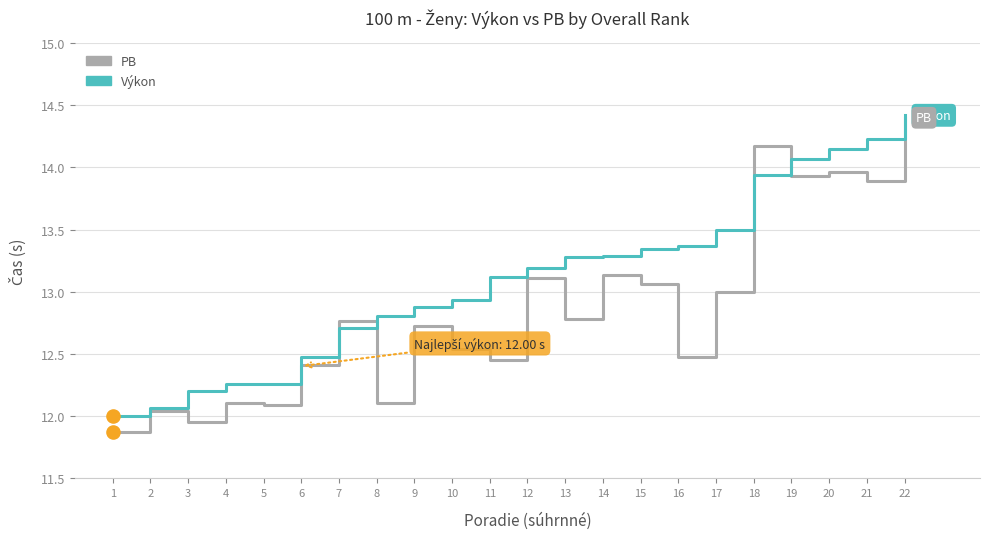

Is the value of Výkon at 6 greater than the value of PB at 4?

Yes